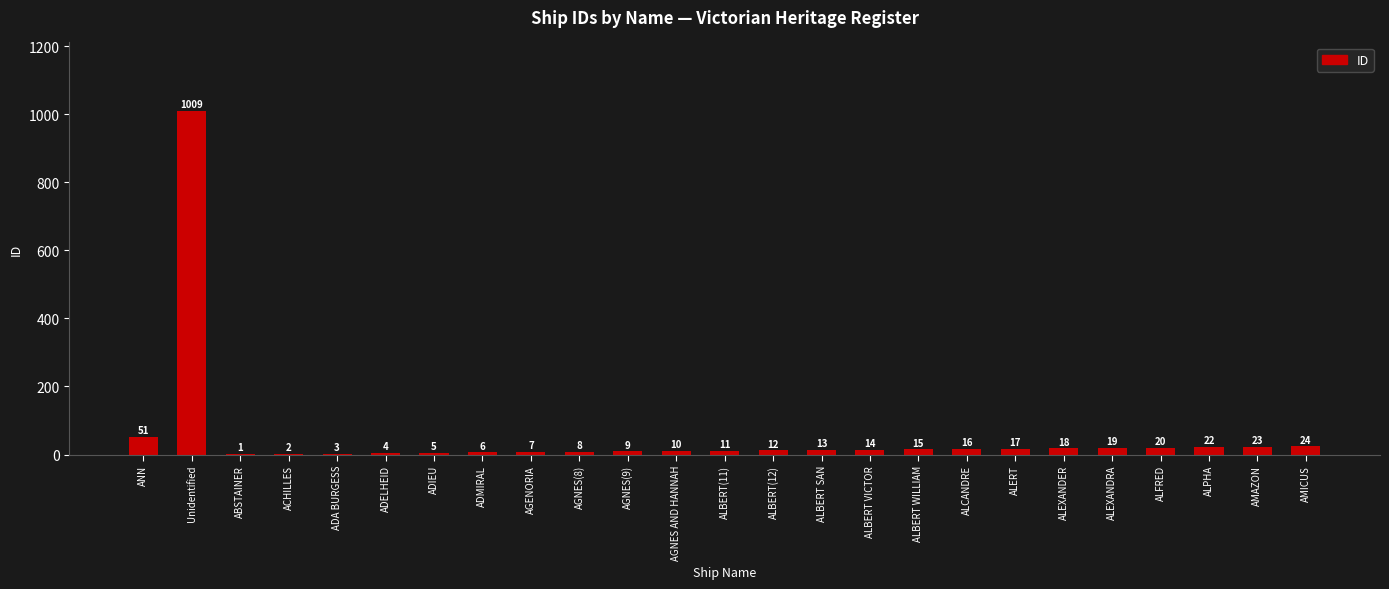

The chart shows a value of 24 at AMICUS. True or false?

True